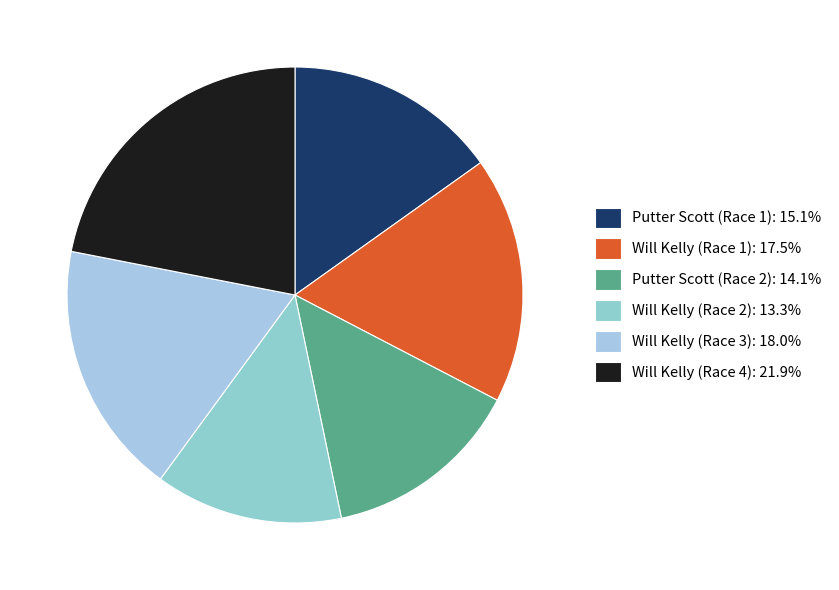

How many slices are in this pie chart?

6